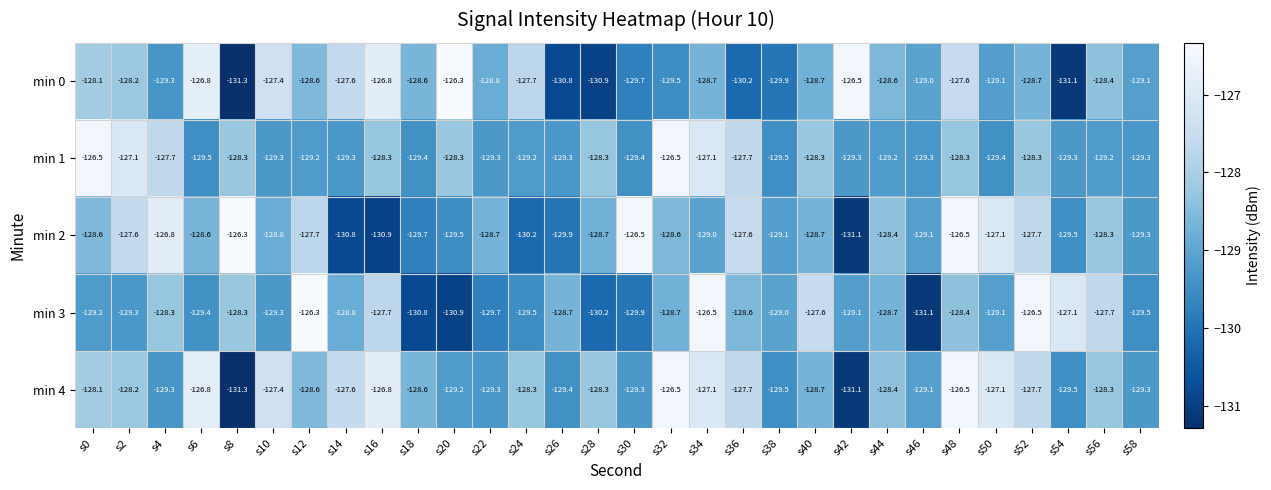

What is the maximum value shown in the chart?

-126.3